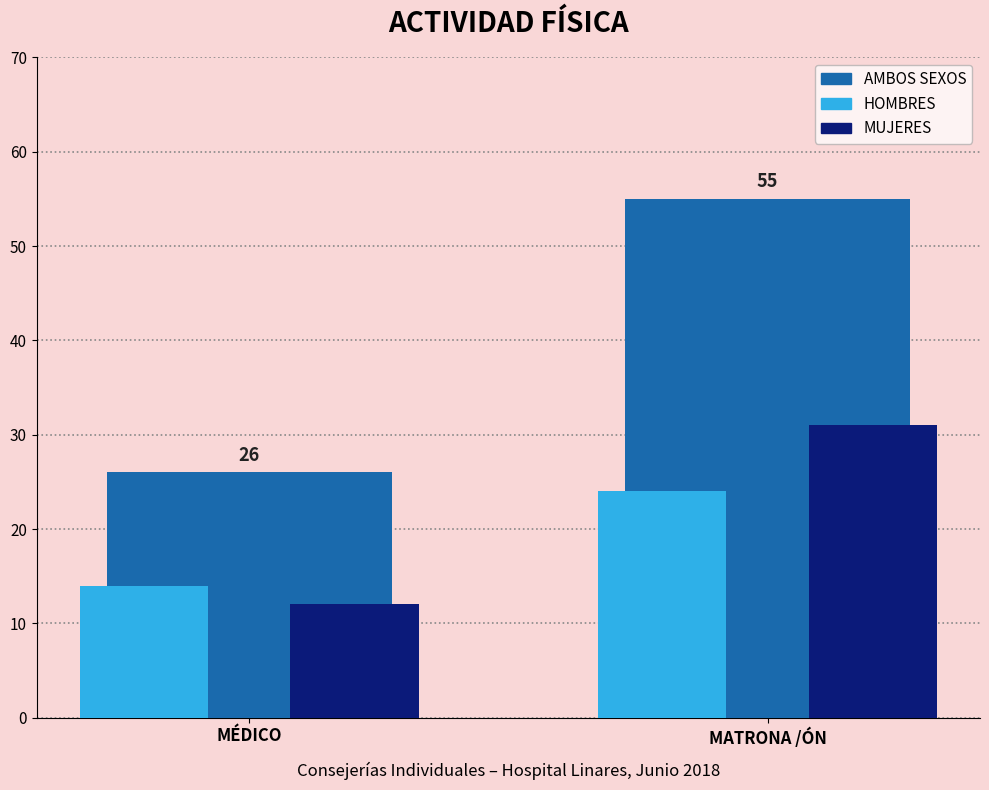

The value of MUJERES at MATRONA /ÓN is 31. True or false?

True